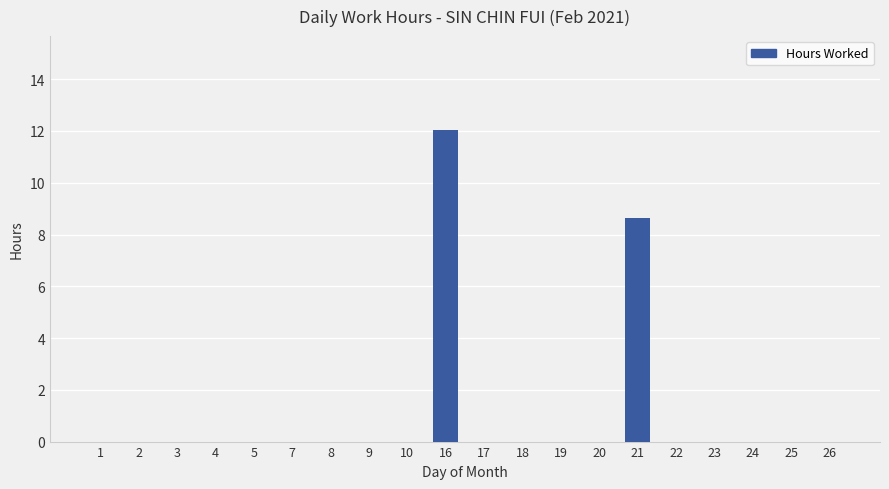

Which category has the highest value across all series?

16